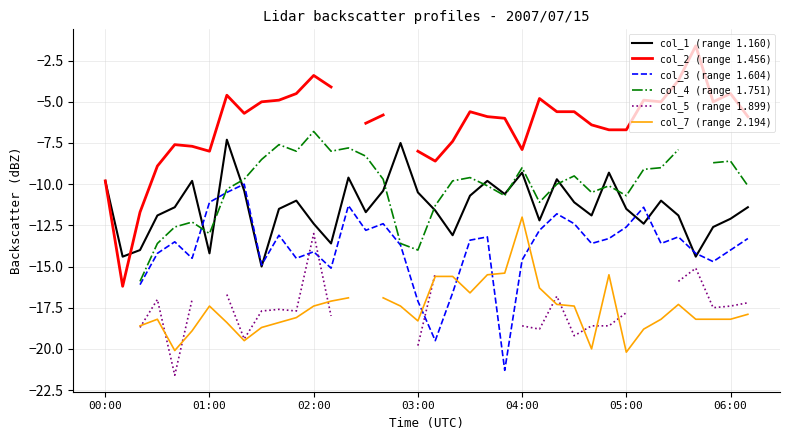

At which category does the chart reach its peak across all series?

34